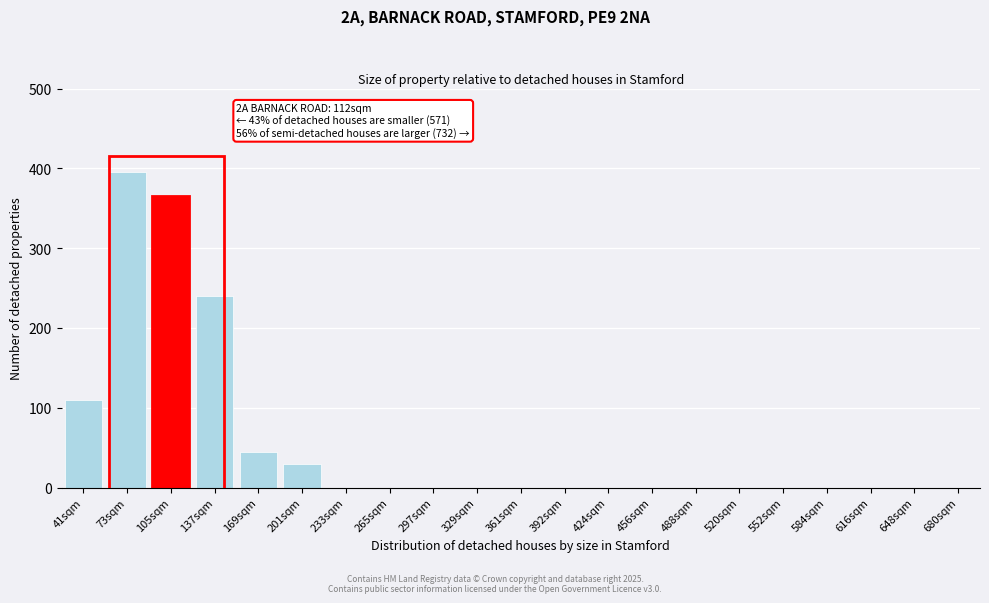

Reading left to right, list all the values displayed in this chart.

41sqm=110	73sqm=395	105sqm=365	137sqm=240	169sqm=45	201sqm=30	233sqm=0	265sqm=0	297sqm=0	329sqm=0	361sqm=0	392sqm=0	424sqm=0	456sqm=0	488sqm=0	520sqm=0	552sqm=0	584sqm=0	616sqm=0	648sqm=0	680sqm=0